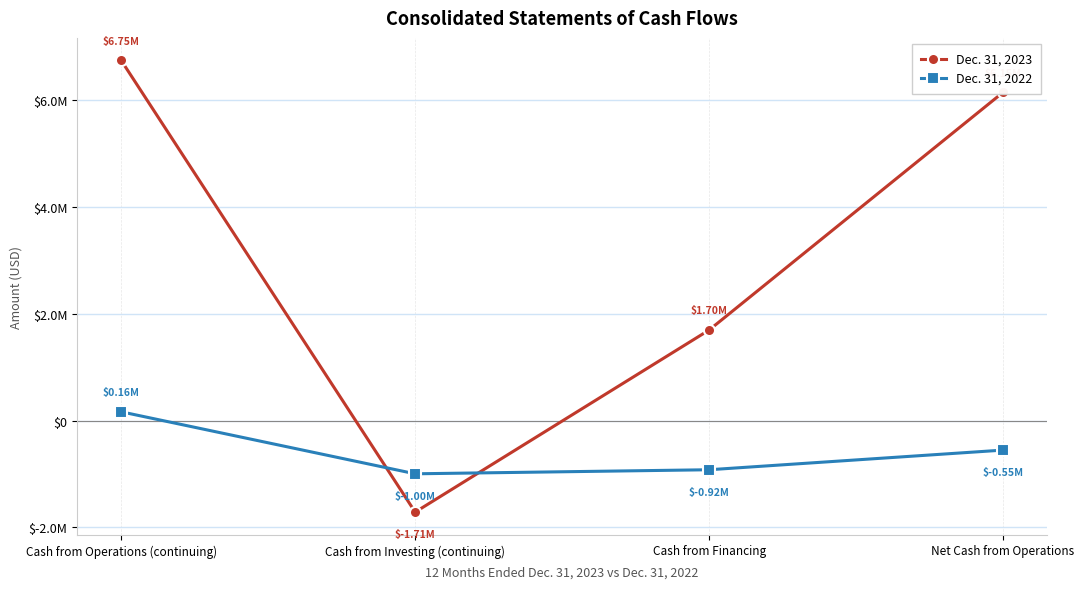

What position from the right is Cash from Investing (continuing)?

3